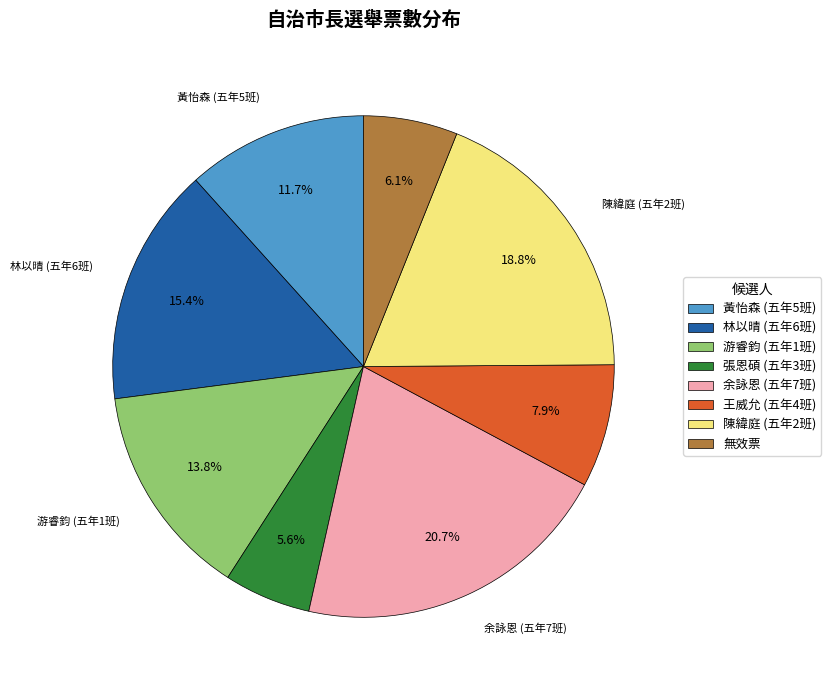

Does 游睿鈞 (五年1班) represent more than half of the total?

No